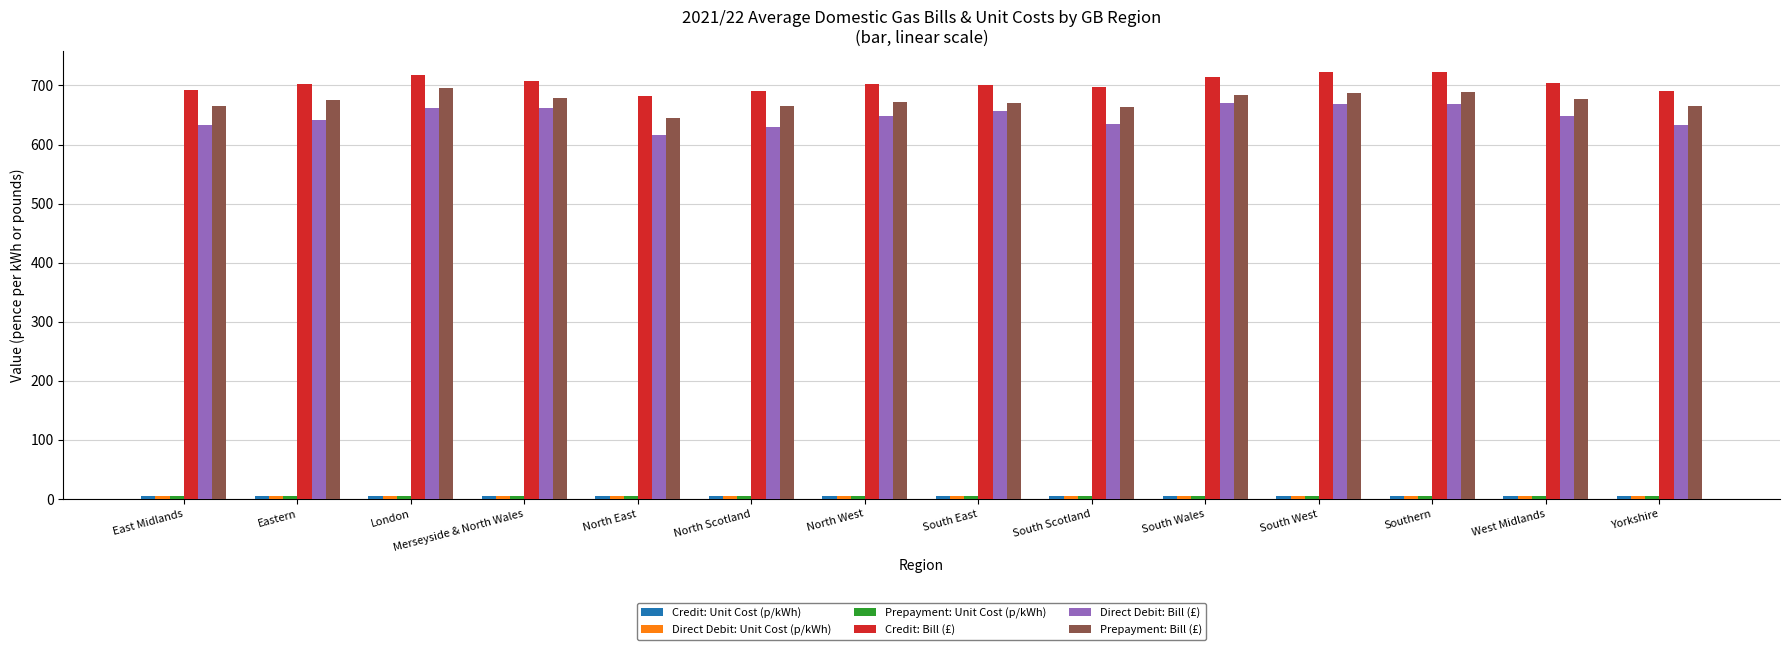

True or false: Prepayment: Bill (£) has a value of 384.0 at South Wales.

False